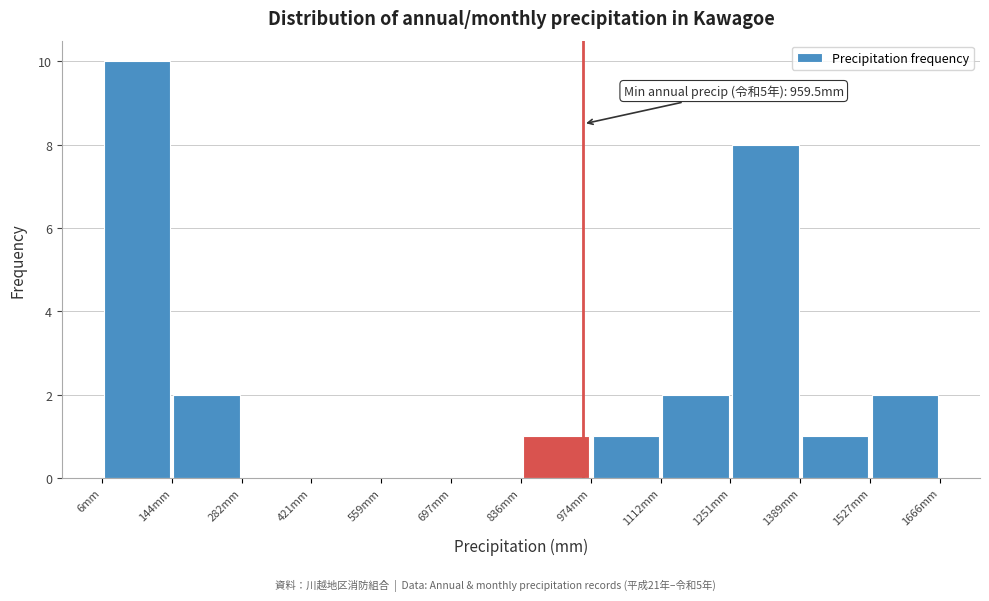

Which range on the x-axis has the tallest bar?

0 to 140